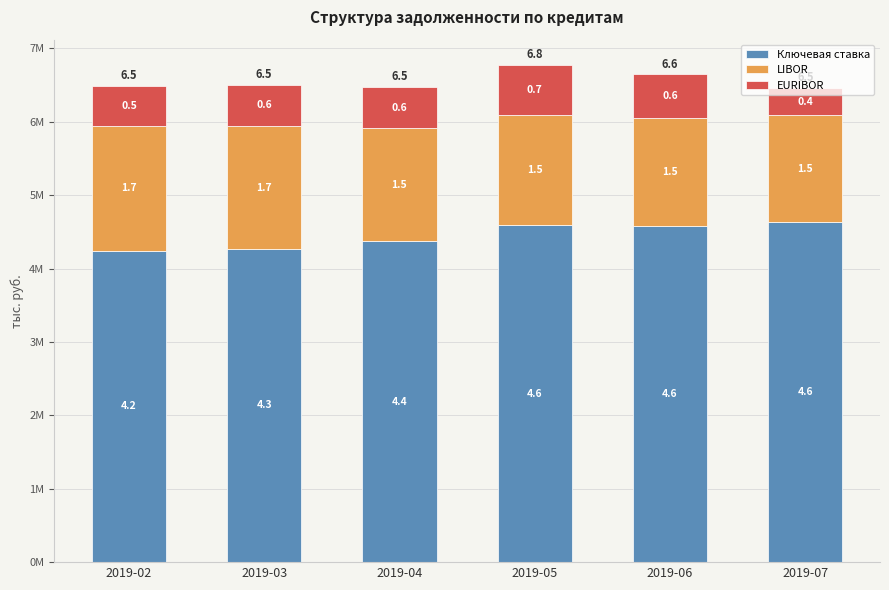

What are all the series names shown in the legend?

Ключевая ставка, LIBOR, EURIBOR